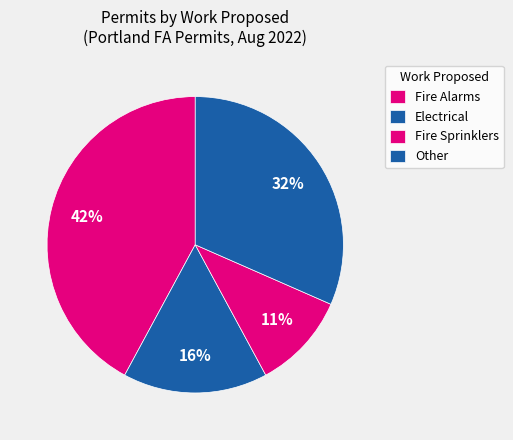

Does Fire Alarms represent more than half of the total?

No